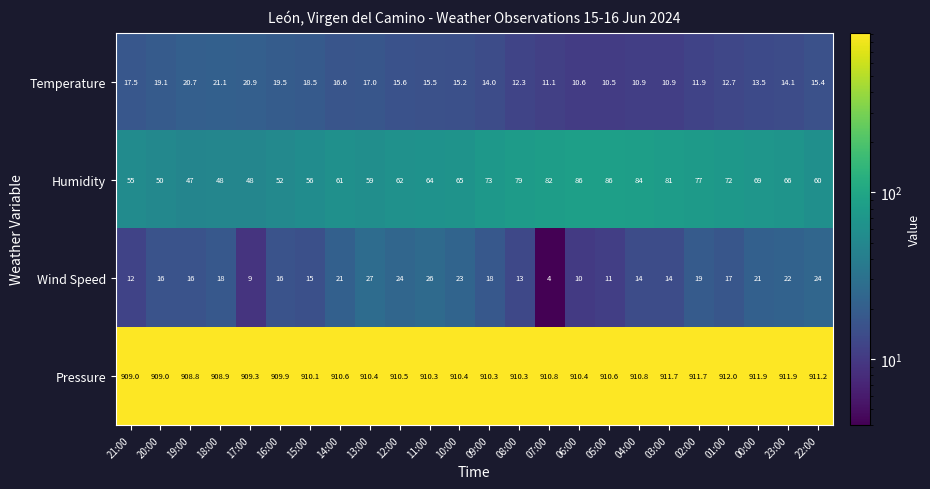

How many values in the Wind Speed series are below 17?

12